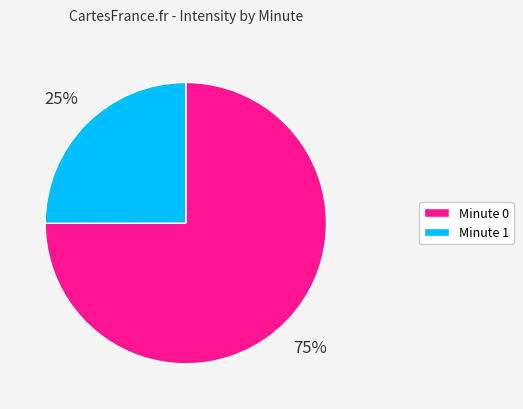

How many segments does this pie chart have?

2